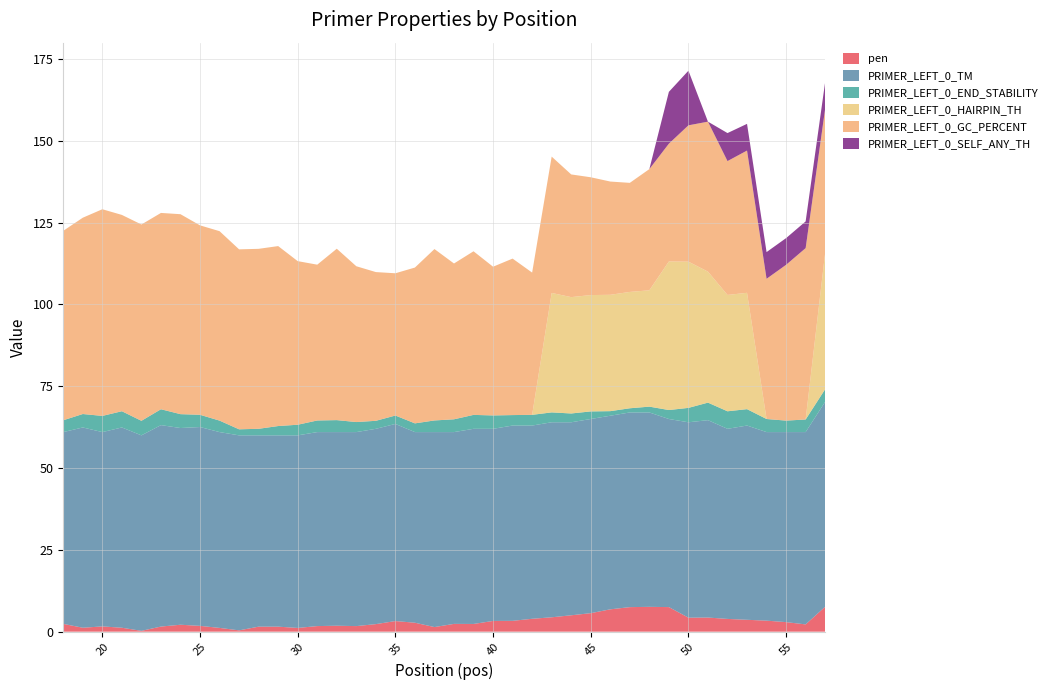

Reading left to right, extract all data points from this chart.

pen: 2.4	1.2	1.6	1.2	0.3	1.6	2.1	1.8	1.2	0.4	1.5	1.5	1.1	1.7	1.8	1.7	2.3	3.2	2.7	1.4	2.4	2.4	3.3	3.3	3.9	4.4	5.0	5.7	6.8	7.5	7.6	7.5	4.3	4.3	3.9	3.6	3.4	2.9	2.2	7.6
PRIMER_LEFT_0_TM: 58.6	61.2	59.4	61.2	59.7	61.6	60.1	60.8	59.8	59.6	58.5	58.5	58.9	59.3	59.2	59.3	59.7	60.2	58.3	59.6	58.6	59.6	58.7	59.7	59.1	59.6	59.0	59.3	59.2	59.5	59.4	57.5	59.7	60.3	58.1	59.4	57.6	58.1	58.8	62.6
PRIMER_LEFT_0_END_STABILITY: 3.6	4.1	5.0	5.0	4.5	4.8	4.2	3.7	3.5	1.9	2.0	2.9	3.2	3.5	3.7	3.1	2.5	2.6	2.7	3.6	3.9	4.3	4.1	3.2	3.3	3.0	2.7	2.3	1.4	1.3	1.8	2.7	4.4	5.4	5.4	5.0	4.0	3.5	3.9	3.9
PRIMER_LEFT_0_HAIRPIN_TH: 0.0	0.0	0.0	0.0	0.0	0.0	0.0	0.0	0.0	0.0	0.0	0.0	0.0	0.0	0.0	0.0	0.0	0.0	0.0	0.0	0.0	0.0	0.0	0.0	0.0	36.5	35.6	35.6	35.6	35.6	35.6	45.4	44.7	40.0	35.6	35.6	0.0	0.0	0.0	41.7
PRIMER_LEFT_0_GC_PERCENT: 57.9	60.0	63.2	60.0	60.0	60.0	61.1	57.9	57.9	55.0	55.0	55.0	50.0	47.6	52.4	47.6	45.5	43.5	47.6	52.4	47.6	50.0	45.5	47.8	43.5	41.7	37.5	36.0	34.6	33.3	37.0	36.0	41.7	45.8	40.9	43.5	42.9	47.6	52.4	44.0
PRIMER_LEFT_0_SELF_ANY_TH: 0.0	0.0	0.0	0.0	0.0	0.0	0.0	0.0	0.0	0.0	0.0	0.0	0.0	0.0	0.0	0.0	0.0	0.0	0.0	0.0	0.0	0.0	0.0	0.0	0.0	0.0	0.0	0.0	0.0	0.0	0.0	15.8	16.7	0.0	8.6	8.2	8.2	8.2	8.2	8.2